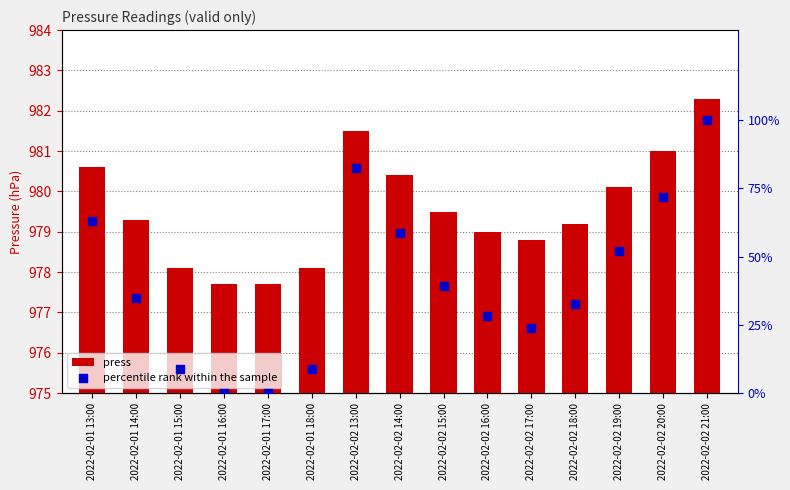

Which series has the largest total across all categories?

press